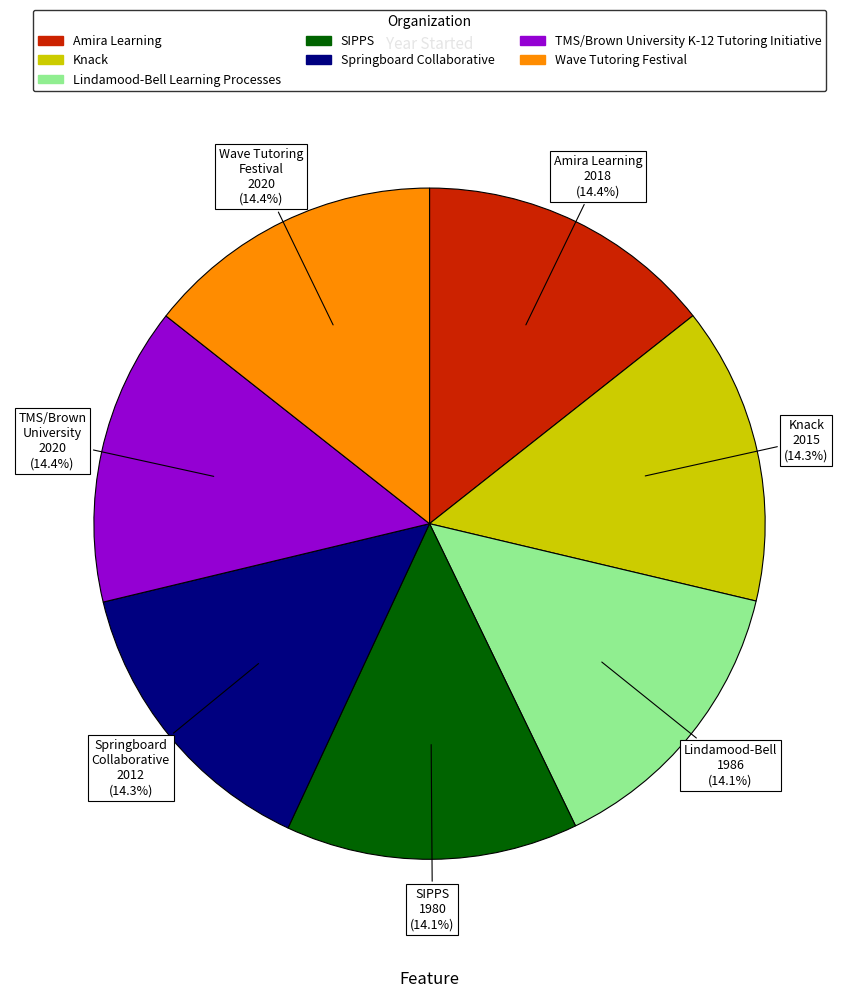

The Wave Tutoring Festival slice represents 2% of the pie. True or false?

False